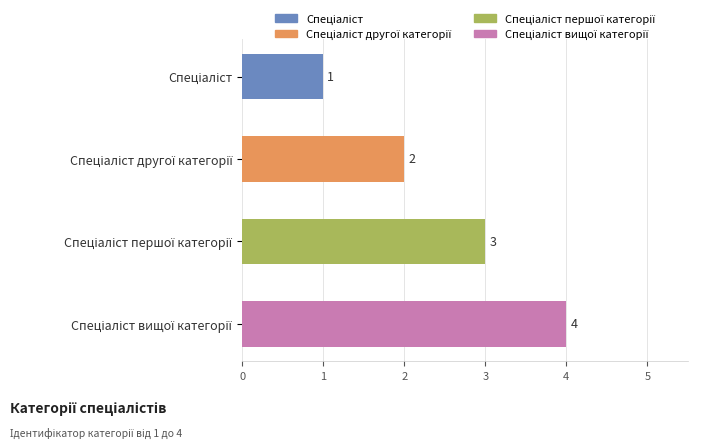

What is the greatest value displayed?

4